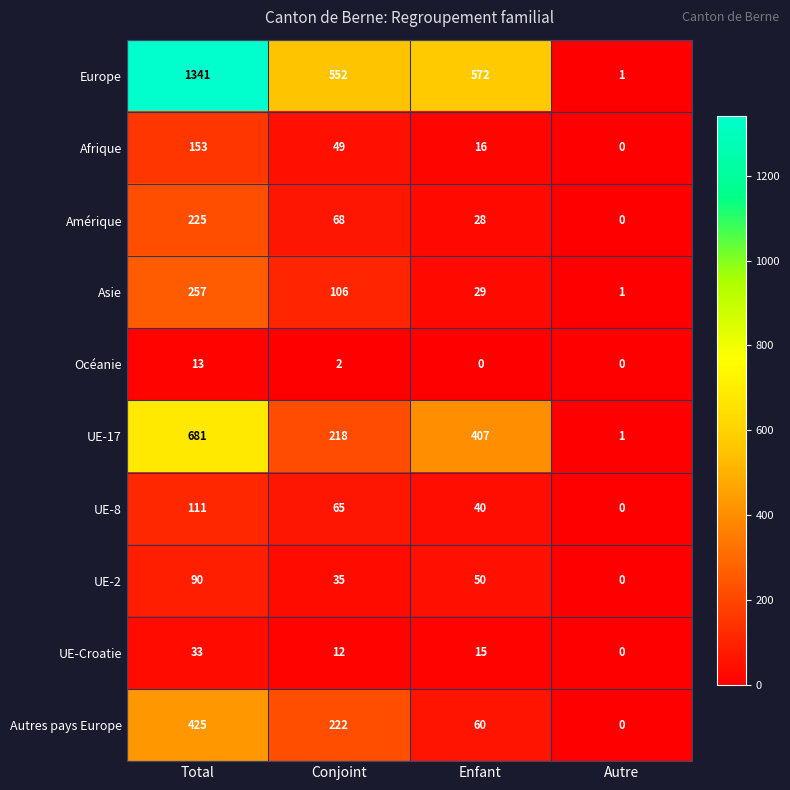

What is the difference between the maximum and minimum values in the Europe series?

1340